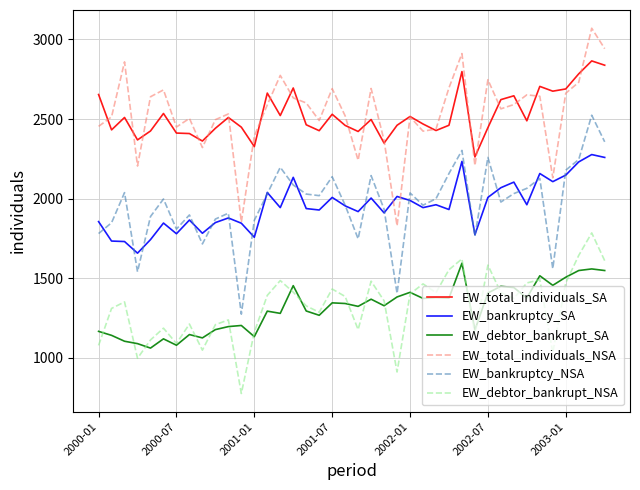

What is the difference between the maximum and second lowest values in the EW_bankruptcy_SA series?

546